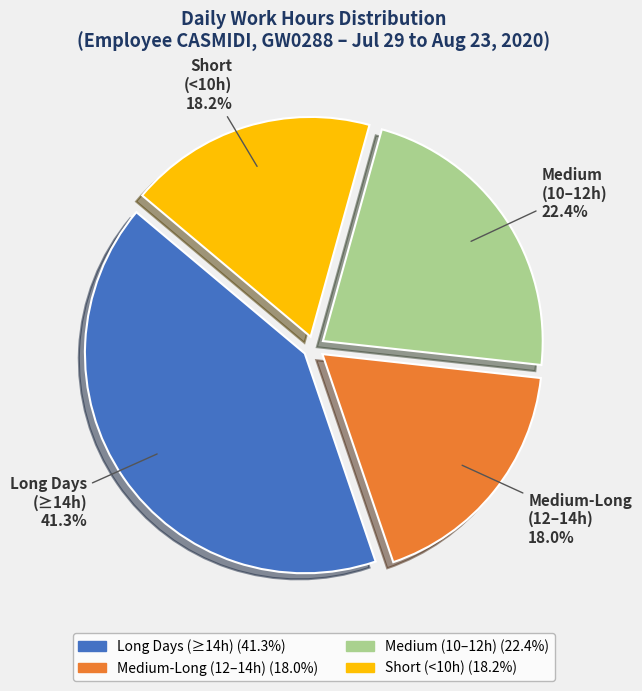

Does any single category account for the majority?

No